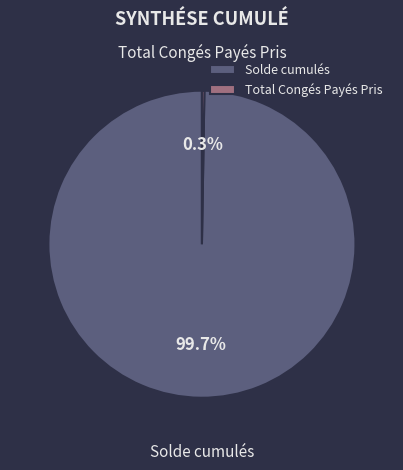

Is it true that Solde cumulés is 90% of the pie?

False